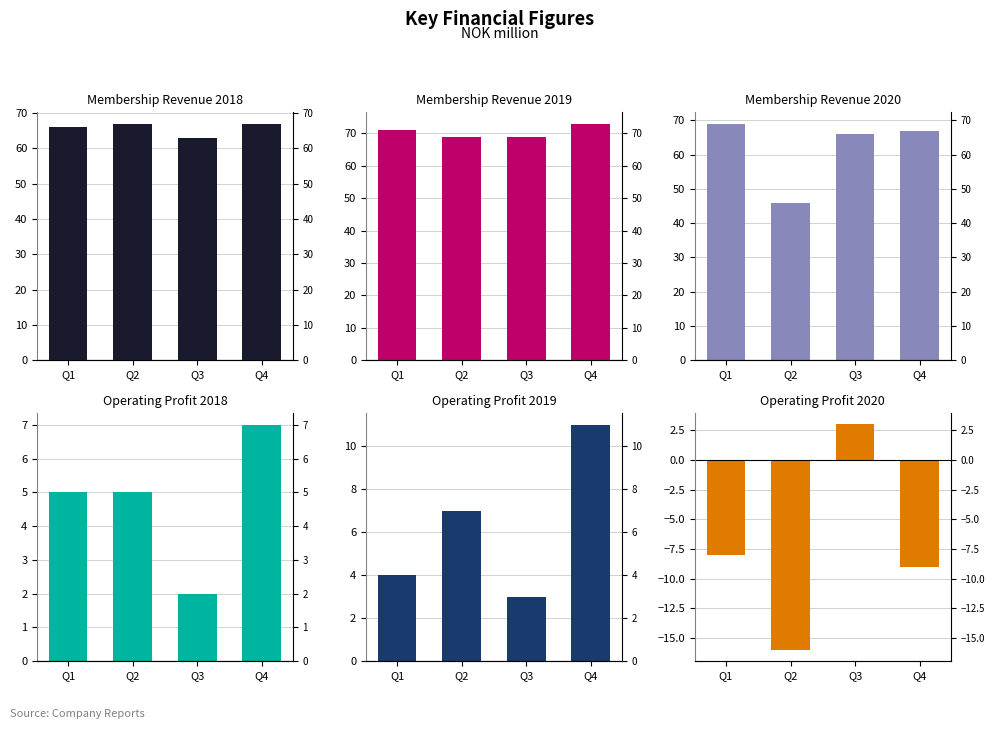

Reading left to right, extract all data points from this chart.

Membership revenue 2018: 66	67	63	67
Membership revenue 2019: 71	69	69	73
Membership revenue 2020: 69	46	66	67
Operating profit 2018: 5	5	2	7
Operating profit 2019: 4	7	3	11
Operating profit 2020: -8	-16	3	-9